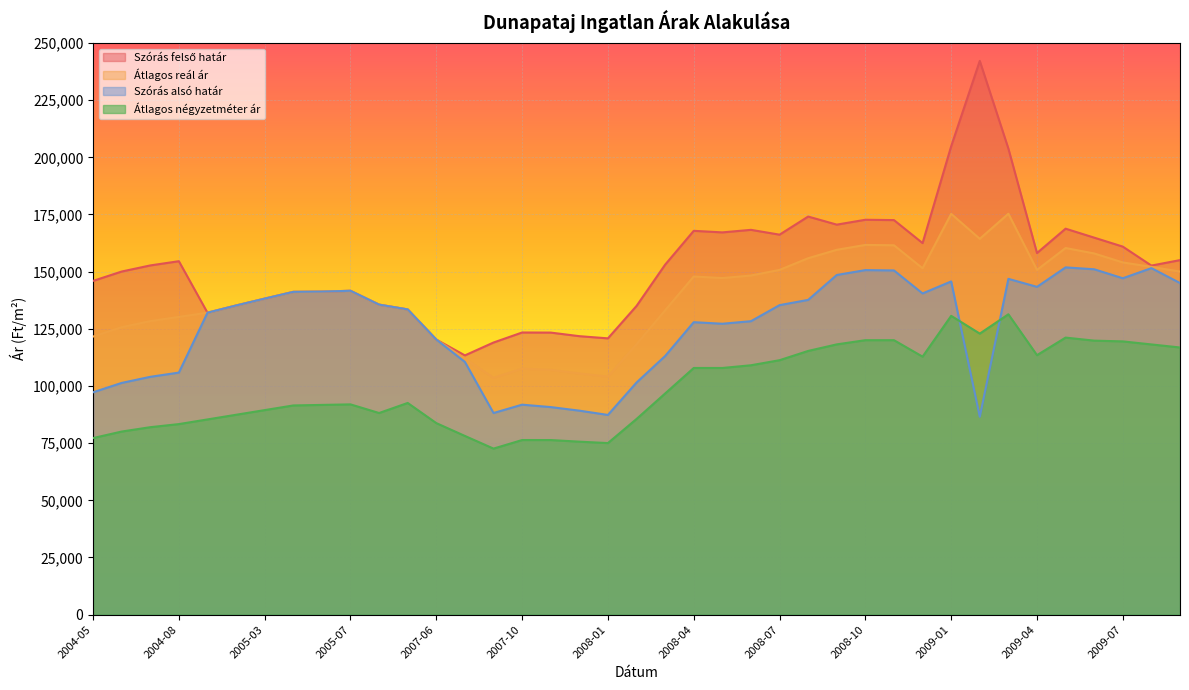

Reading left to right, list all the values displayed in this chart.

Szórás felső határ: 145959	150049	152718	154568	132046	135198	138206	141157	141272	141631	135578	133485	120305	113381	119007	123391	123347	121785	120827	134997	153058	167852	167168	168282	166173	174092	170559	172692	172544	162486	204823	242157	203820	158139	168790	164869	160945	152652	155043
Átlagos reál ár: 121604	125694	128363	130213	132046	135198	138206	141157	141272	141631	135578	133485	120305	111949	103594	107611	107061	105499	104082	118252	133083	147877	147193	148307	150764	155871	159550	161683	161535	151477	175272	164356	175334	150745	160327	157953	154029	152094	150031
Szórás alsó határ: 97249	101339	104008	105858	132046	135198	138206	141157	141272	141631	135578	133485	120305	110517	88181	91831	90775	89213	87337	101507	113108	127902	127218	128332	135355	137650	148541	150674	150526	140468	145721	86555	146848	143351	151864	151037	147113	151536	145019
Átlagos négyzetméter ár: 77222	80075	81978	83336	85375	87413	89451	91489	91723	91956	88179	92580	83765	78149	72621	76361	76358	75649	75033	85569	96722	107875	107875	109060	111276	115327	118193	120029	120029	112829	130672	122905	131352	113476	121160	119830	119499	118169	116838